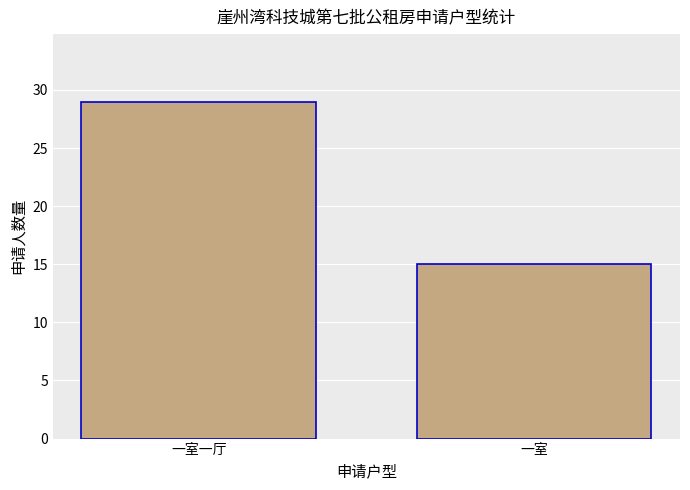

What is the sum of all values?

44